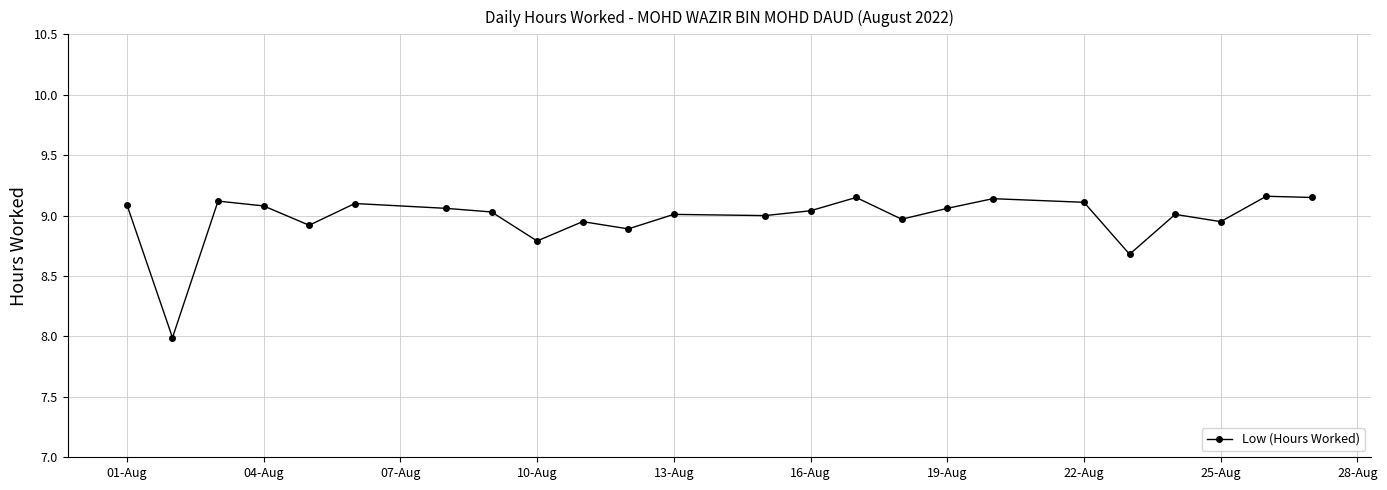

What is the smallest value displayed?

8.0